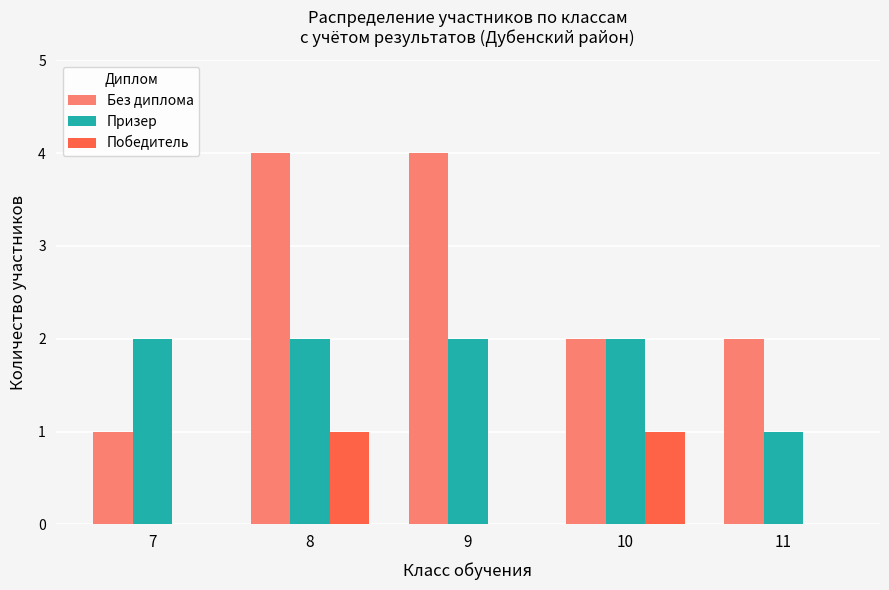

What is the spread (max minus min) of values at 9?

4